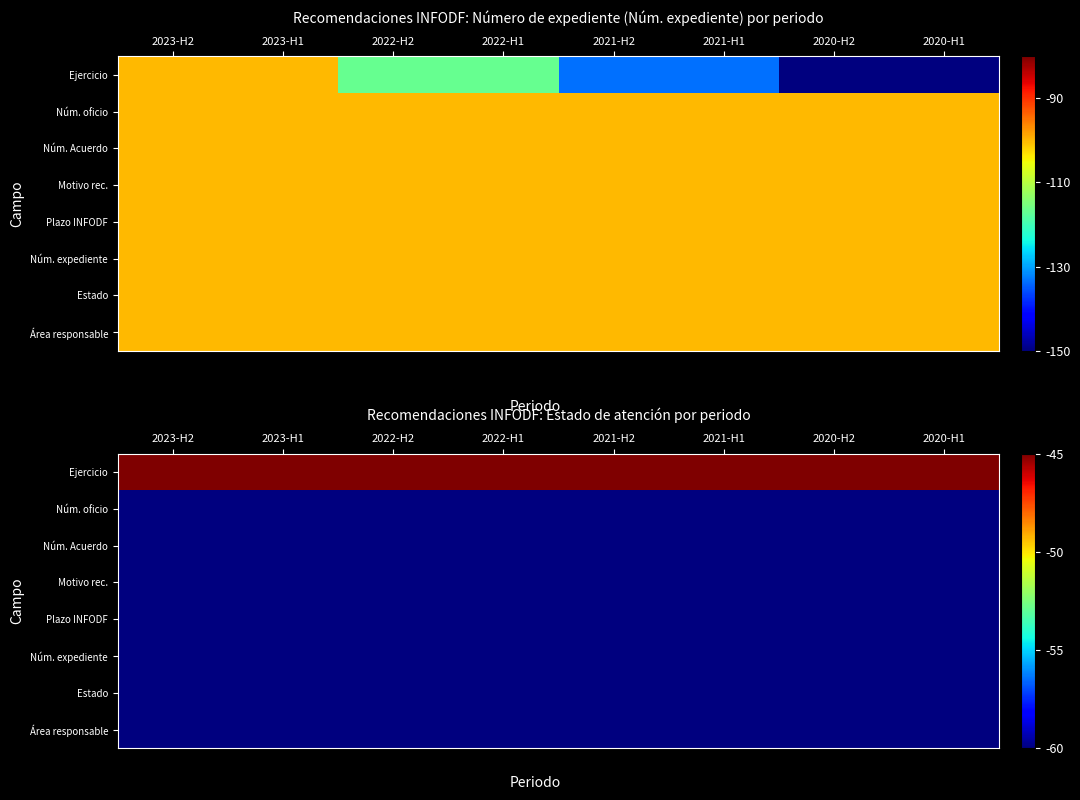

How many data points does each series have?

8